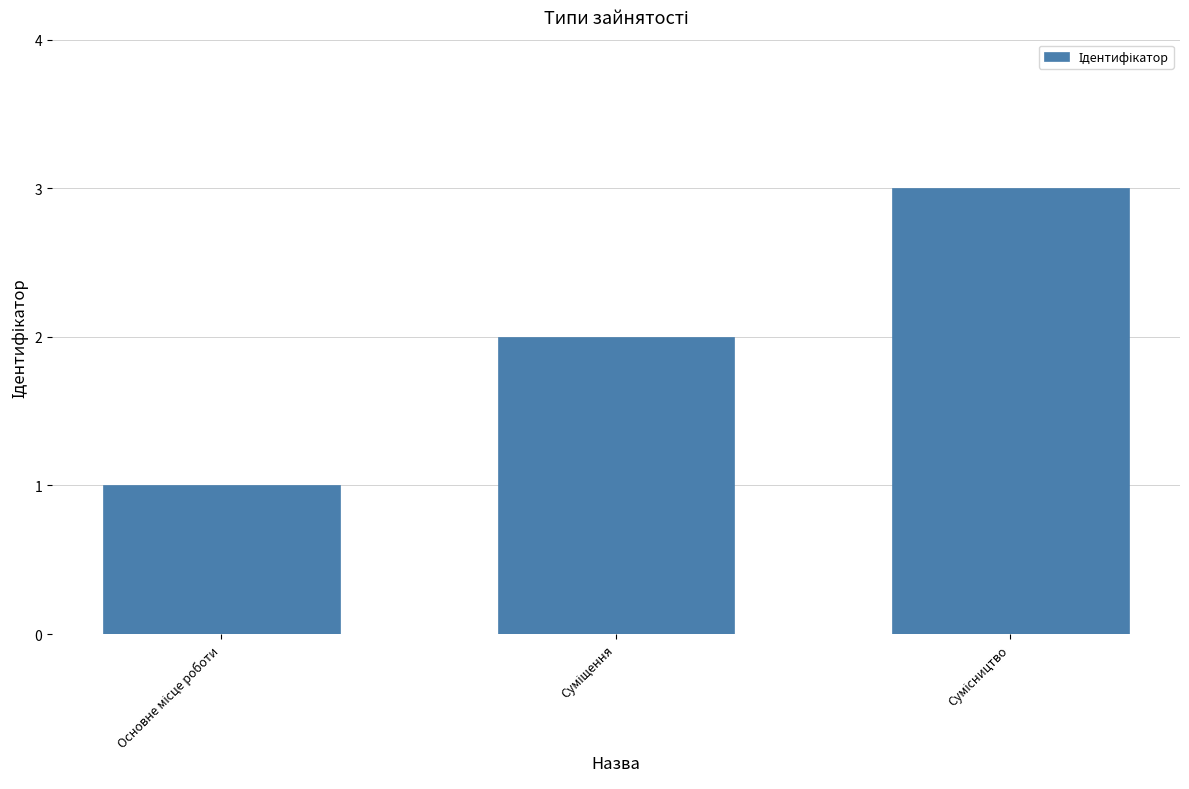

What is the maximum value shown in the chart?

3